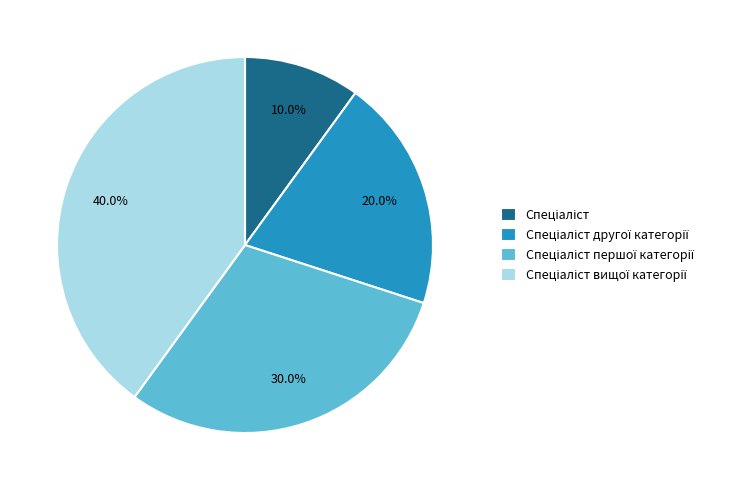

Is there any slice that represents more than half of the pie?

No